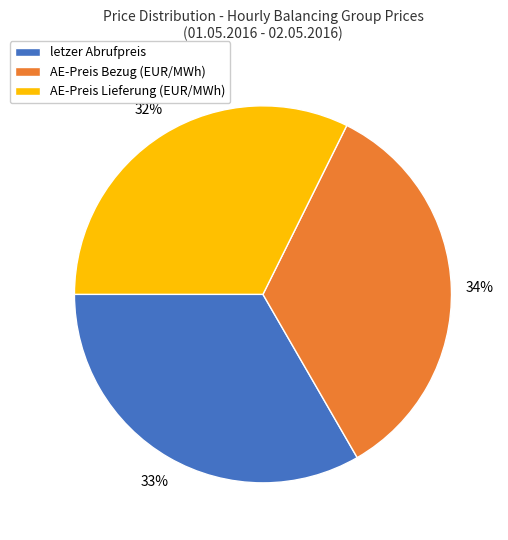

Count the number of slices in the pie.

3